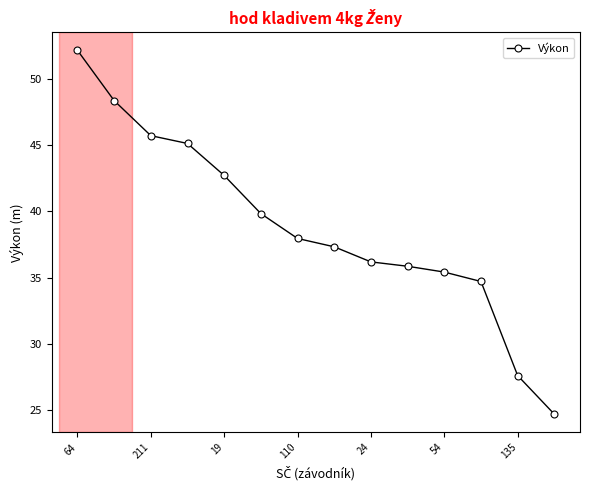

How many distinct data groups are displayed?

1